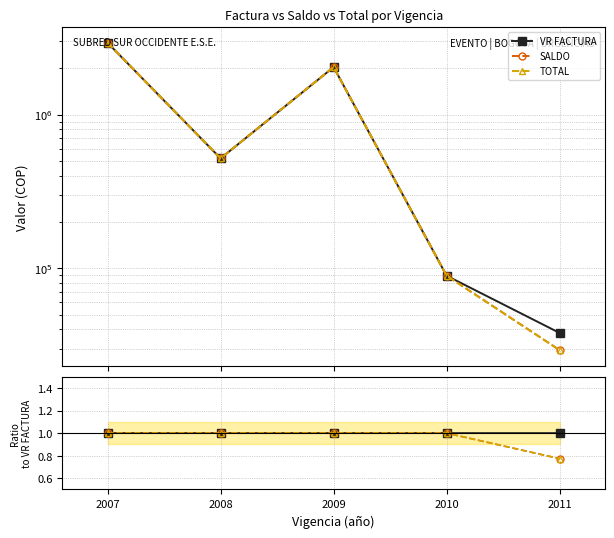

Which series has the largest total across all categories?

VR FACTURA